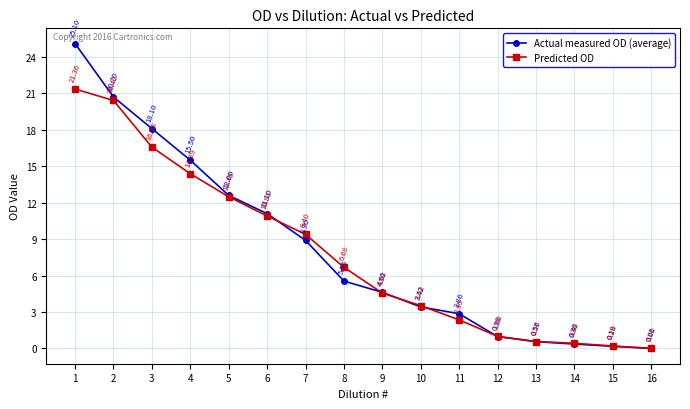

How many times do Actual measured OD (average) and Predicted OD cross each other?

5